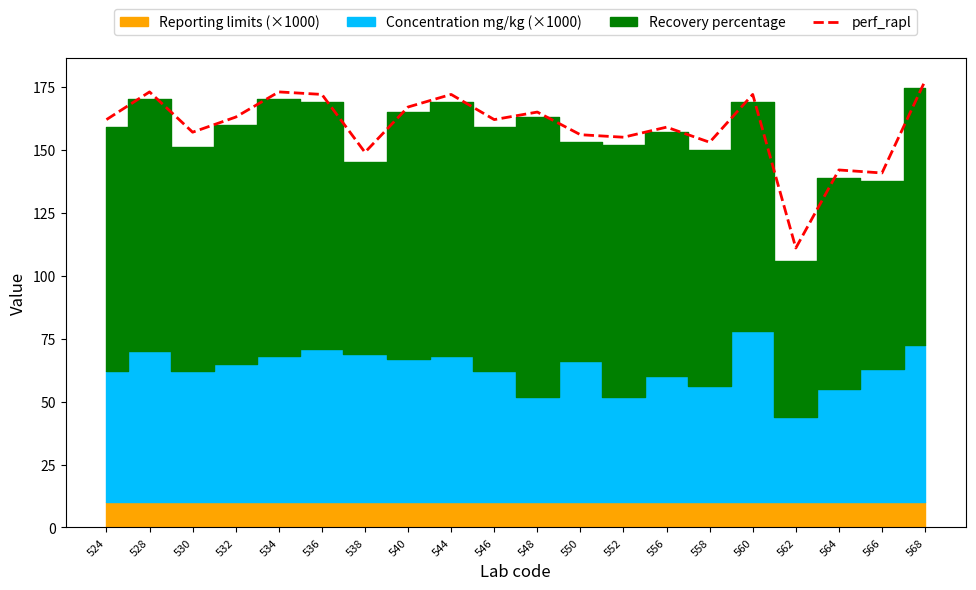

What is the average value?

159.1